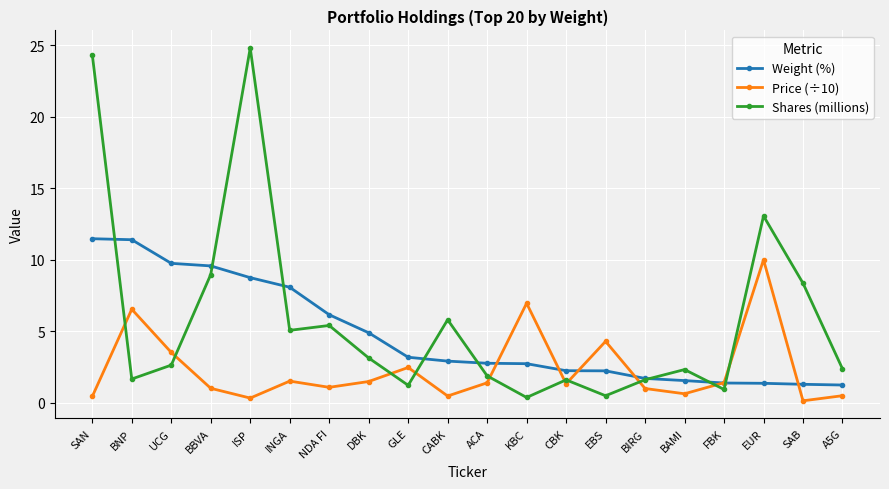

Is this an area chart (filled region under the line)?

No